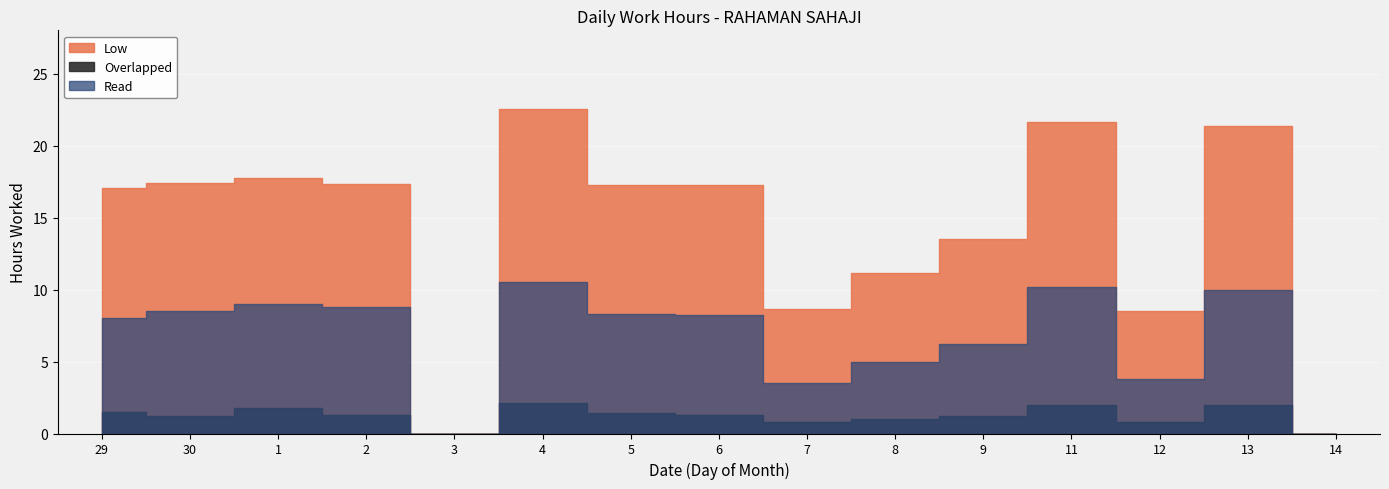

The Overlapped series shows 1.0 at 14. True or false?

False